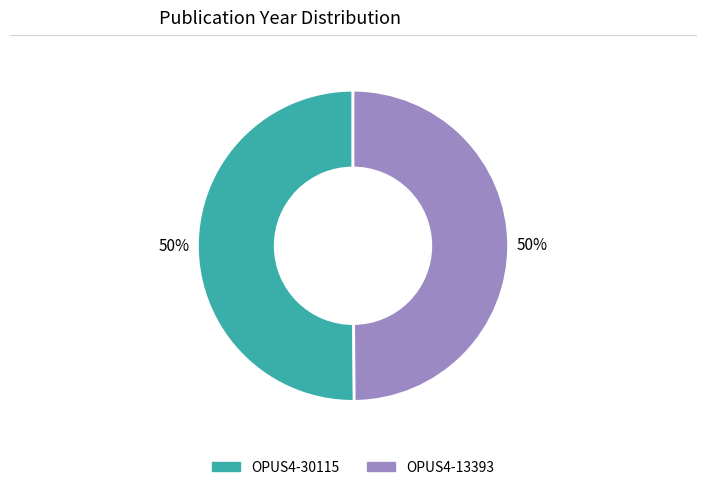

The OPUS4-13393 slice represents 60% of the pie. True or false?

False